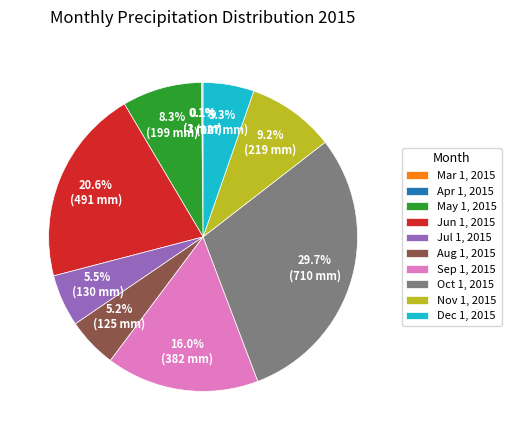

How much of the chart is everything except Aug 1, 2015?

94.8%